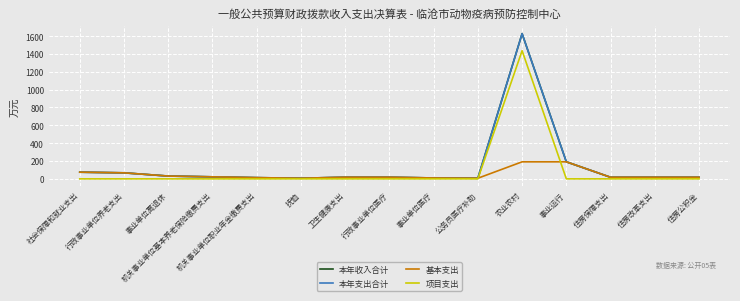

What is the highest value of the 本年收入合计 series?

1627.0